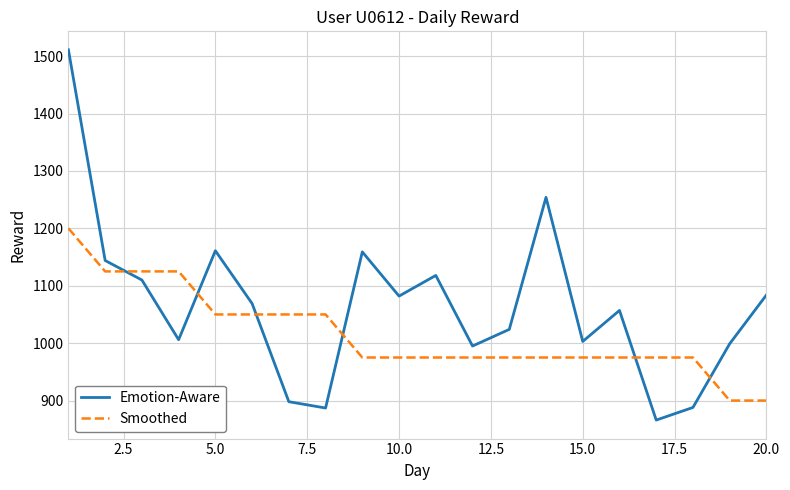

What is the highest value of the Emotion-Aware series?

1511